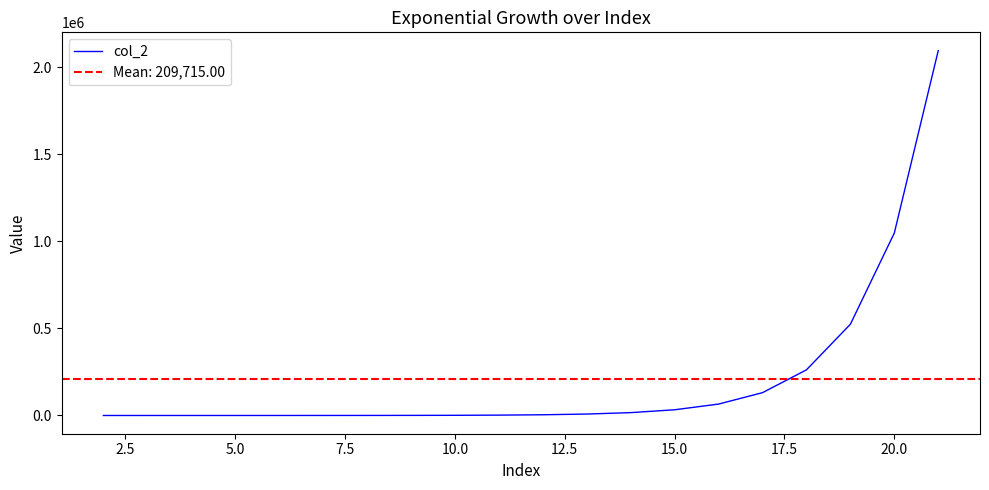

True or false: the data has more than 1 interior local peaks.

False